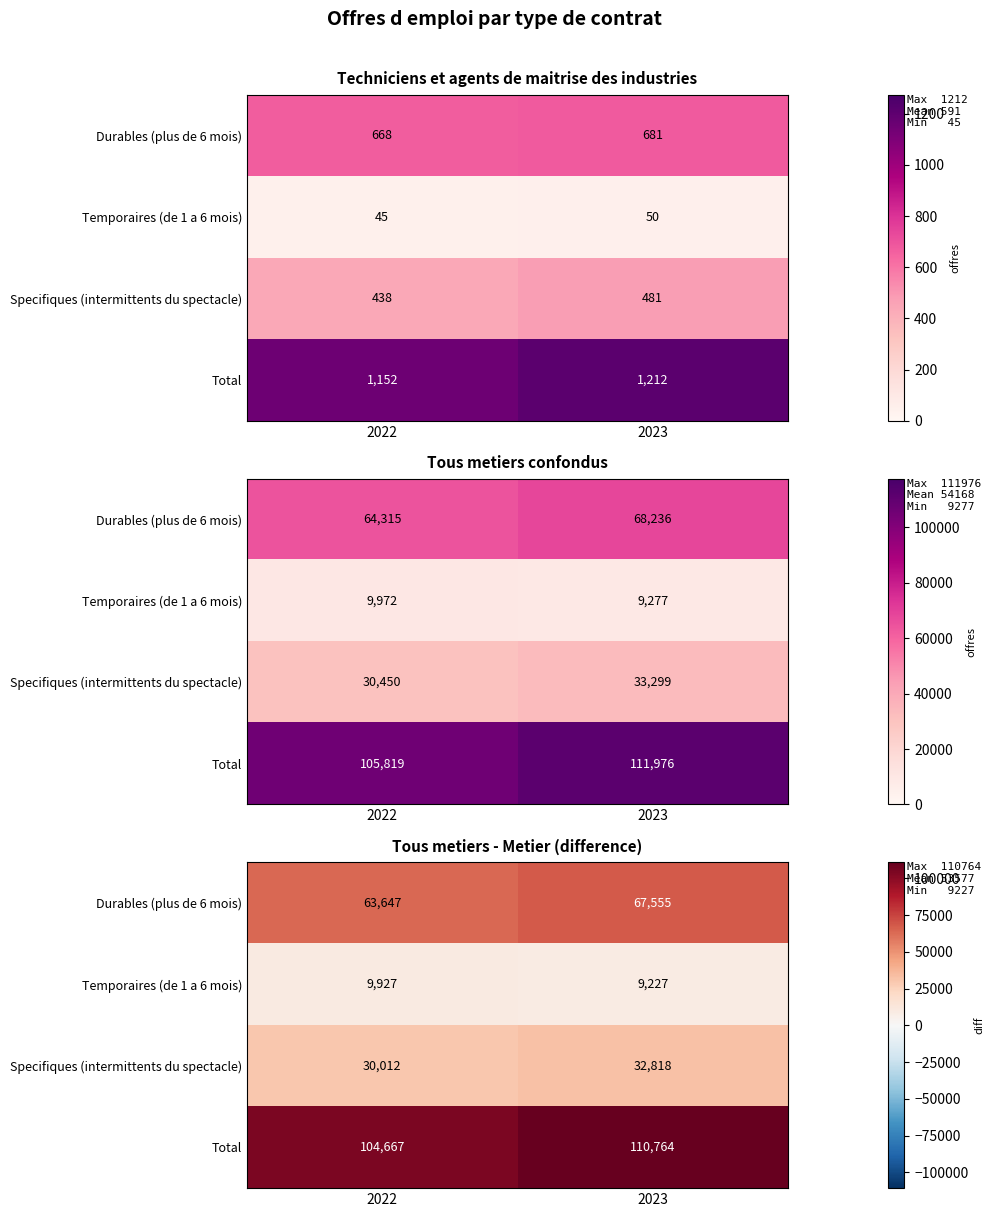

What is the sum of all Total values?

215431